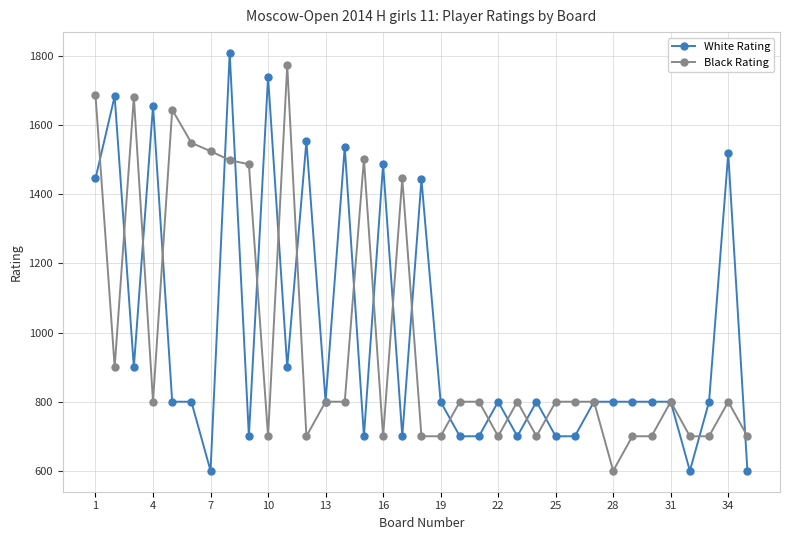

What is the maximum value for White Rating?

1809